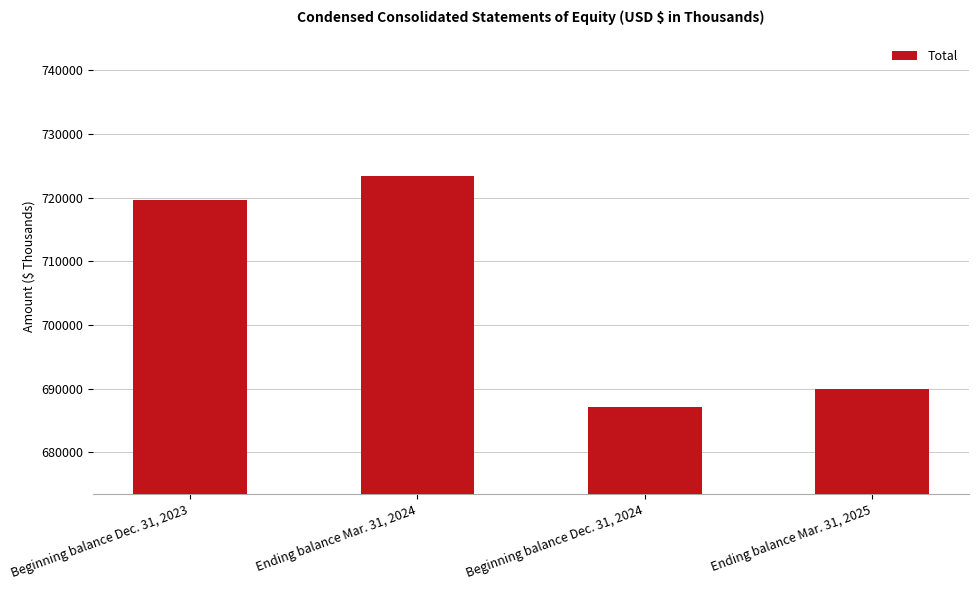

What is the sum of all values?

2819992